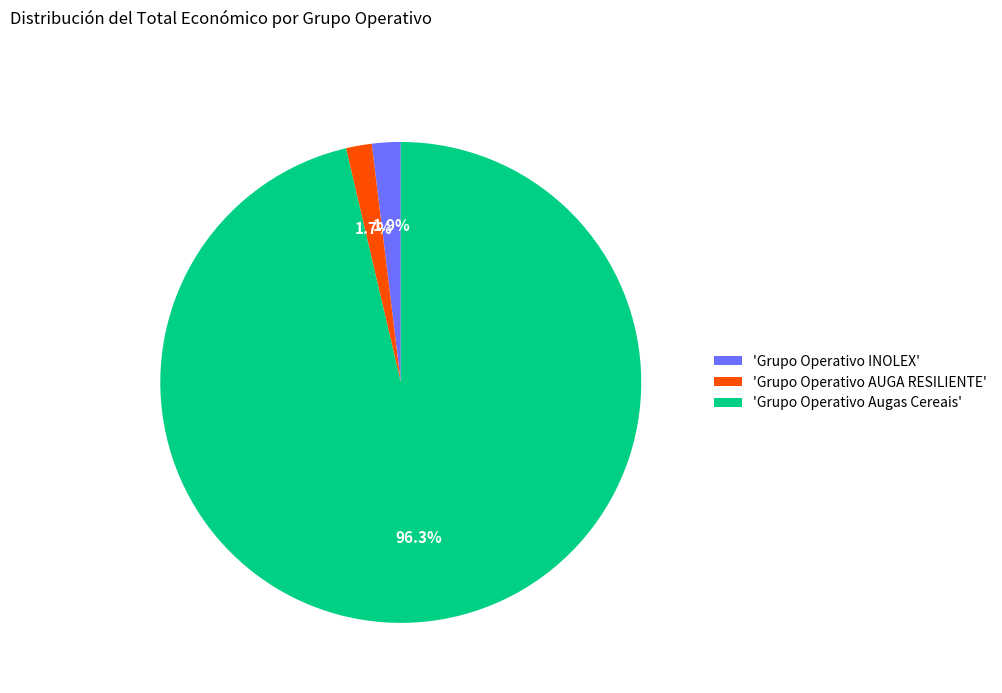

Which slice is the largest?

'Grupo Operativo Augas Cereais'